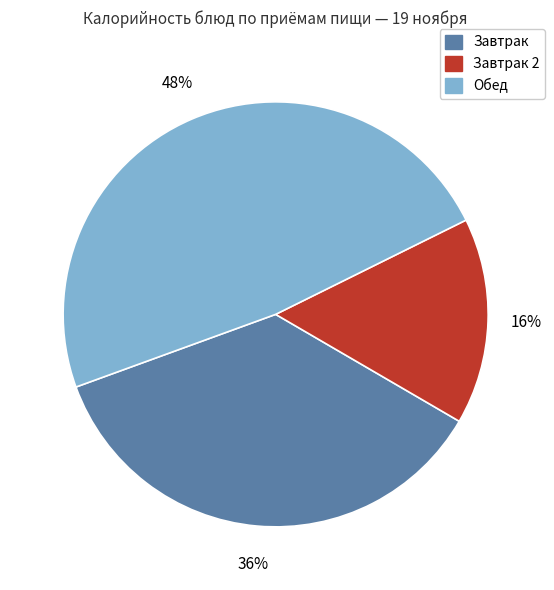

Is there any slice that represents more than half of the pie?

No